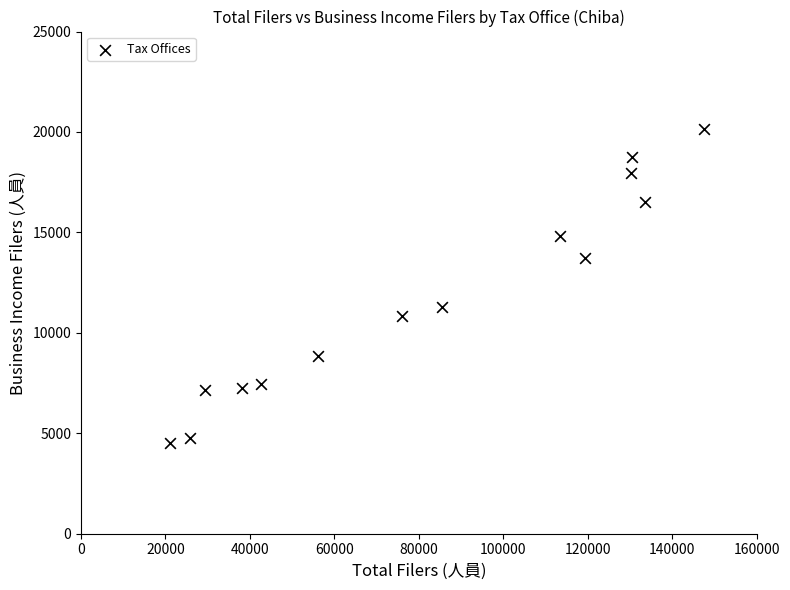

What is the range of Y values (max minus min)?

15629